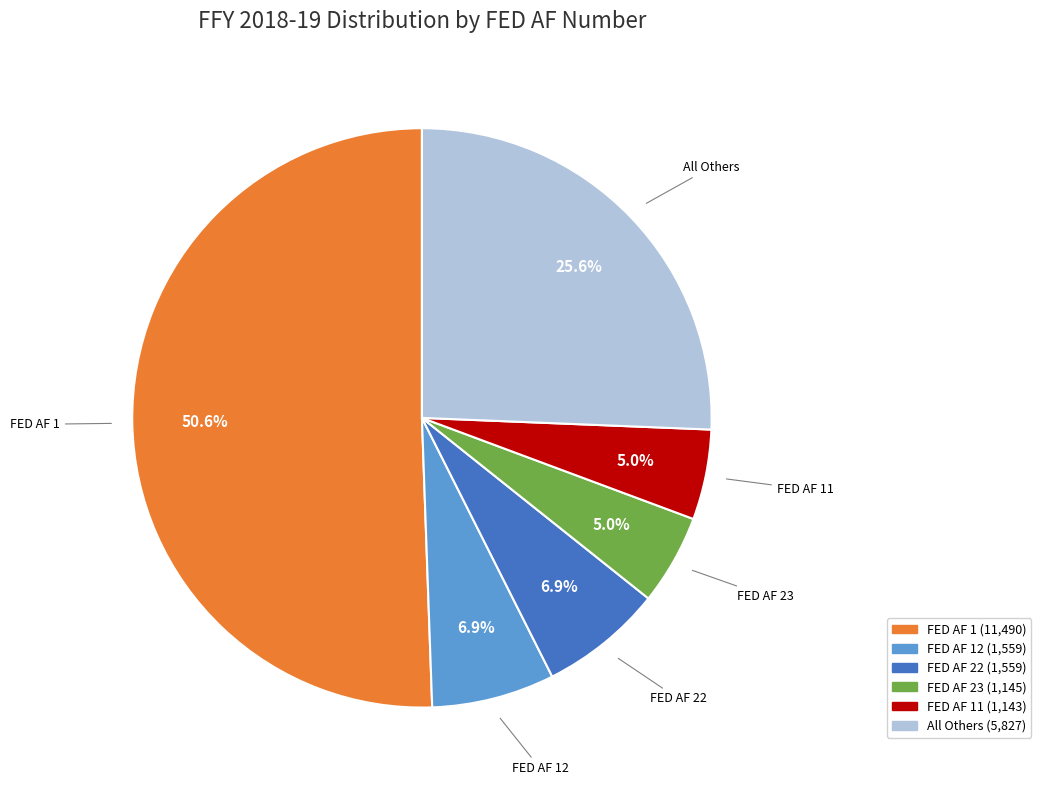

Count the number of slices in the pie.

6